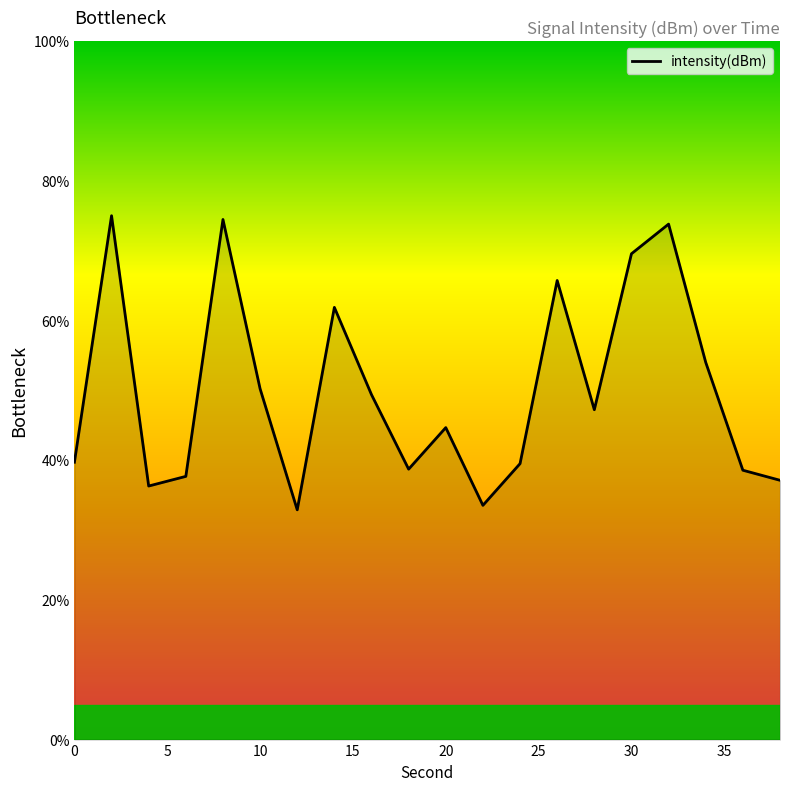

True or false: the data has more than 0 interior local peaks.

True